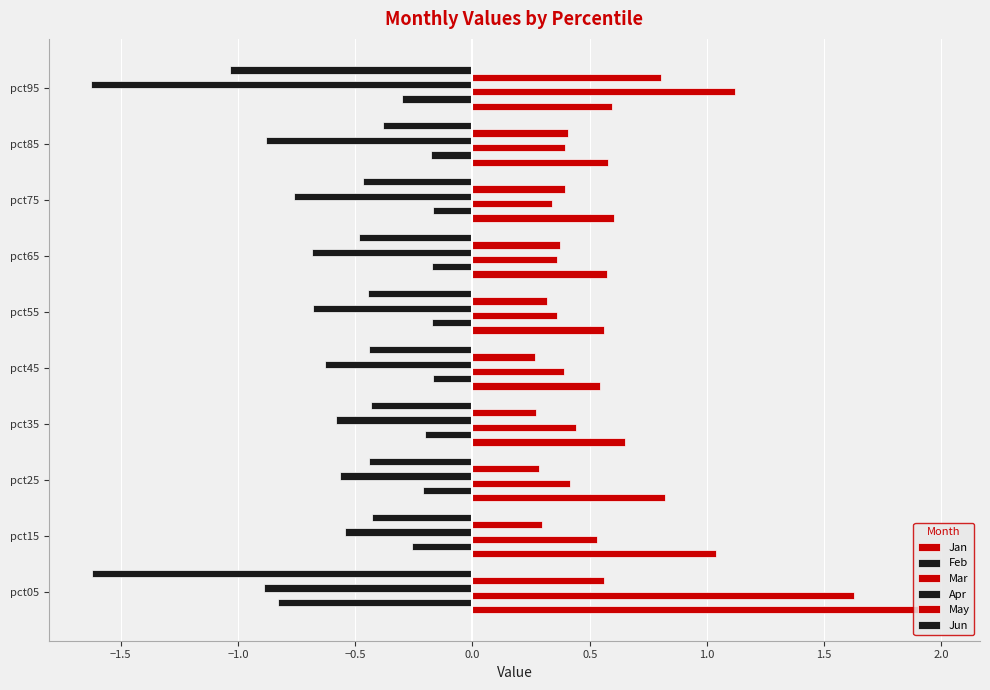

How many categories are shown in the chart?

10